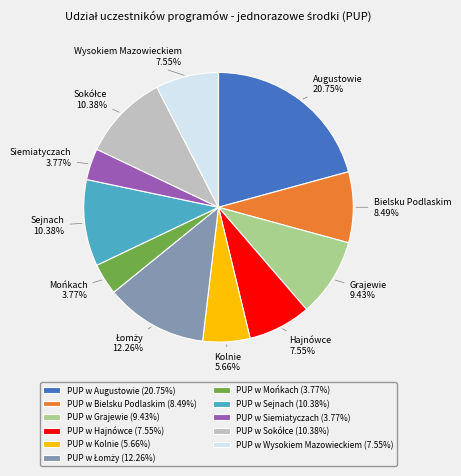

What is the ratio of the value at PUP w Wysokiem Mazowieckiem (7.55%) to the value at PUP w Augustowie (20.75%)?

0.4